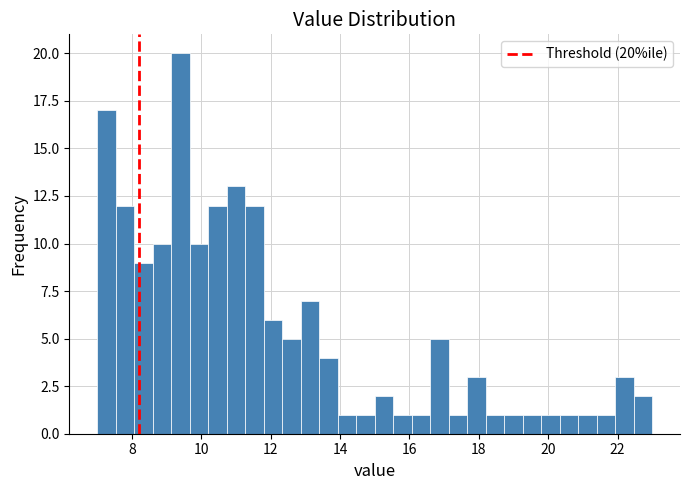

Around what value on the x-axis is the tallest bar? Give the approximate position of its centre, as read against the axis.

9.4